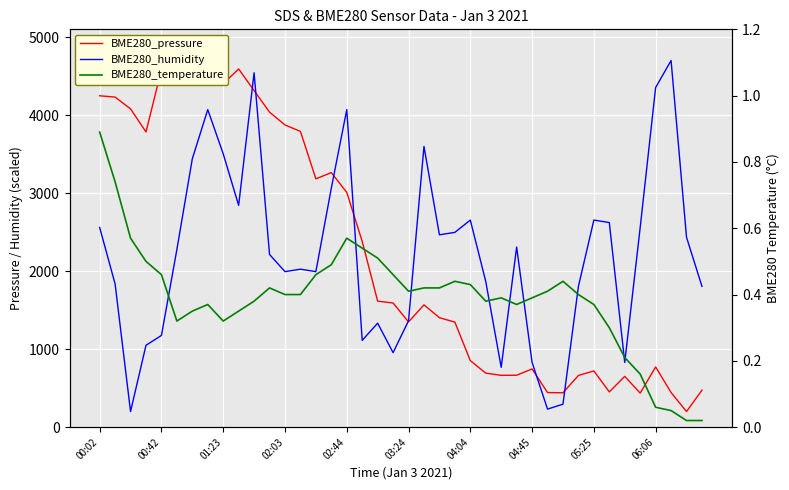

The value of BME280_temperature at 25 is 0.4. True or false?

True